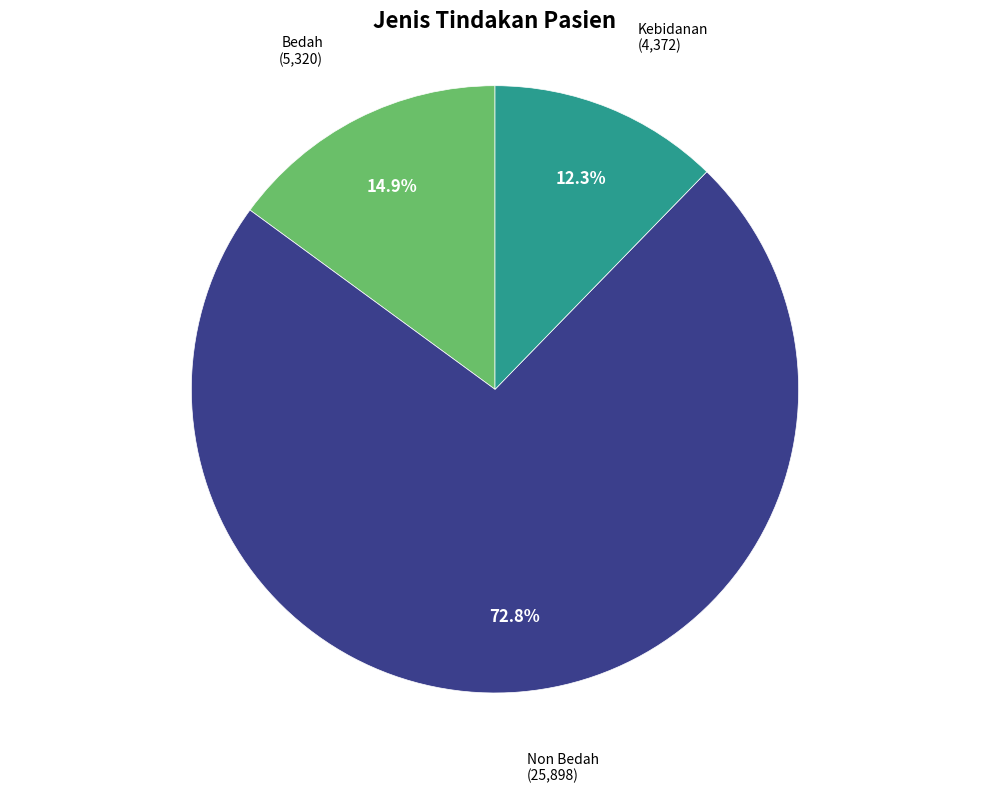

Is there a majority slice in this chart?

Yes